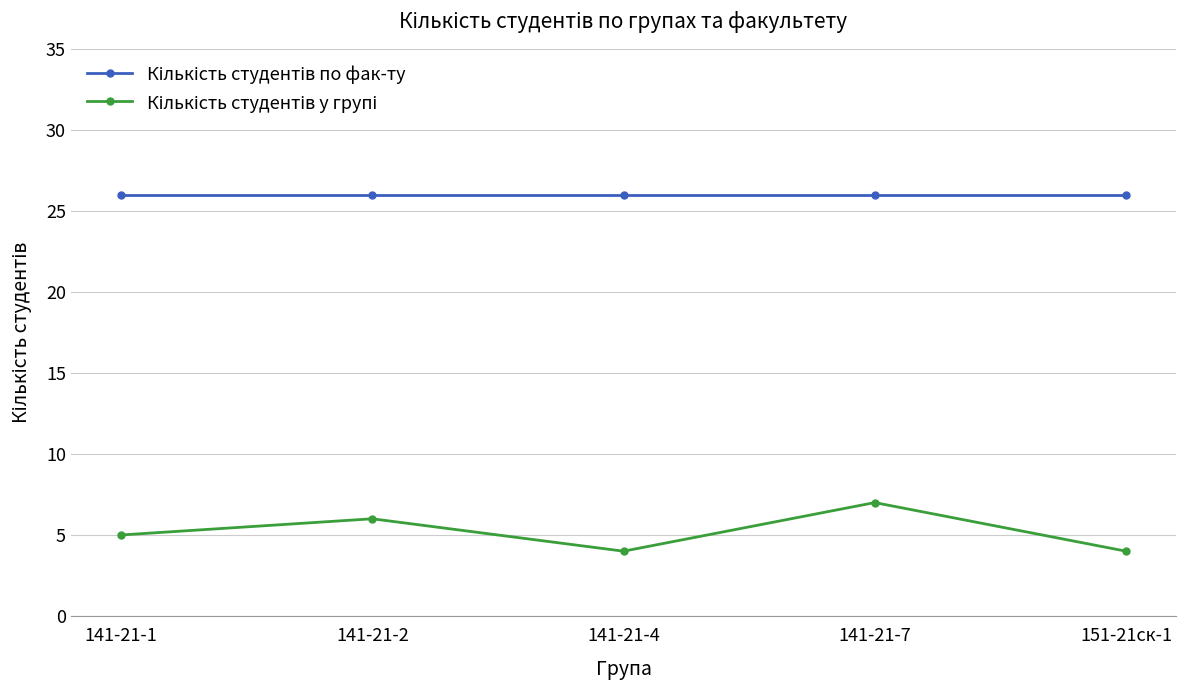

What is the smallest value displayed?

4